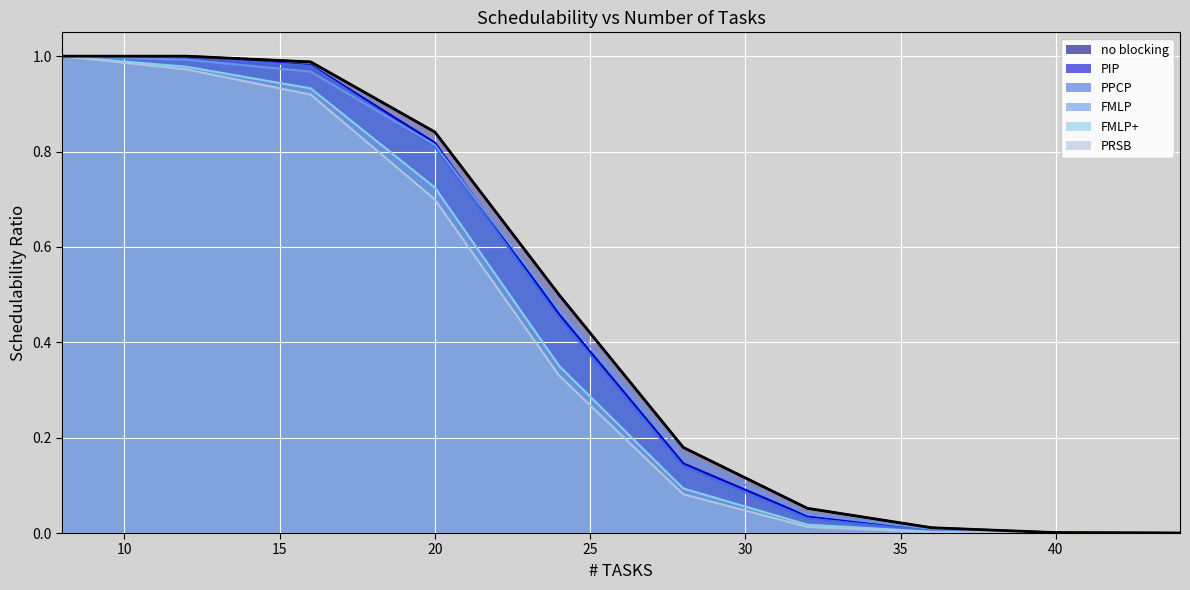

How many data points in PIP are above 0?

9